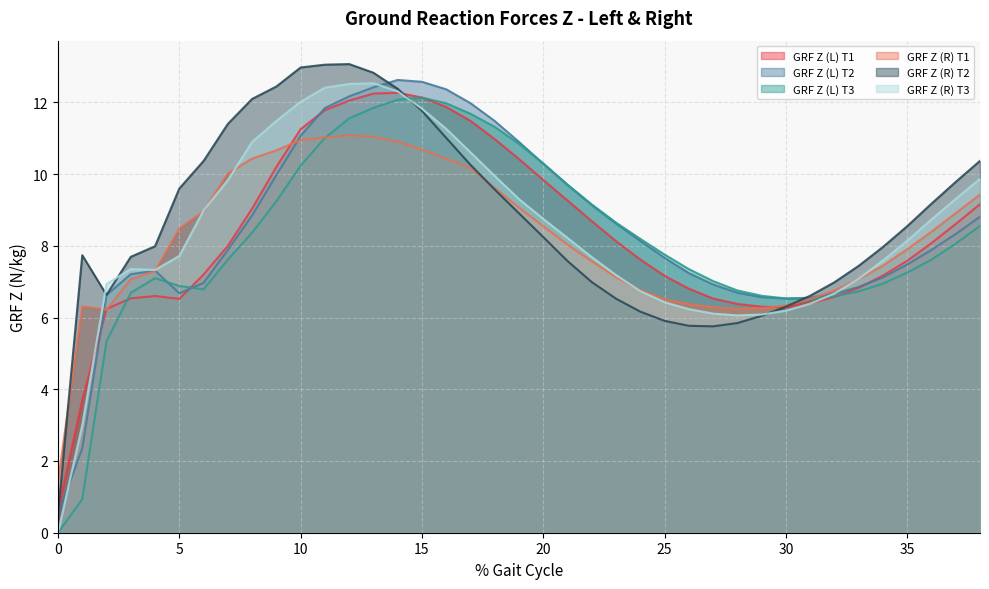

Where do GRF Z (L) T1 and GRF Z (L) T2 first cross each other?

1 and 2